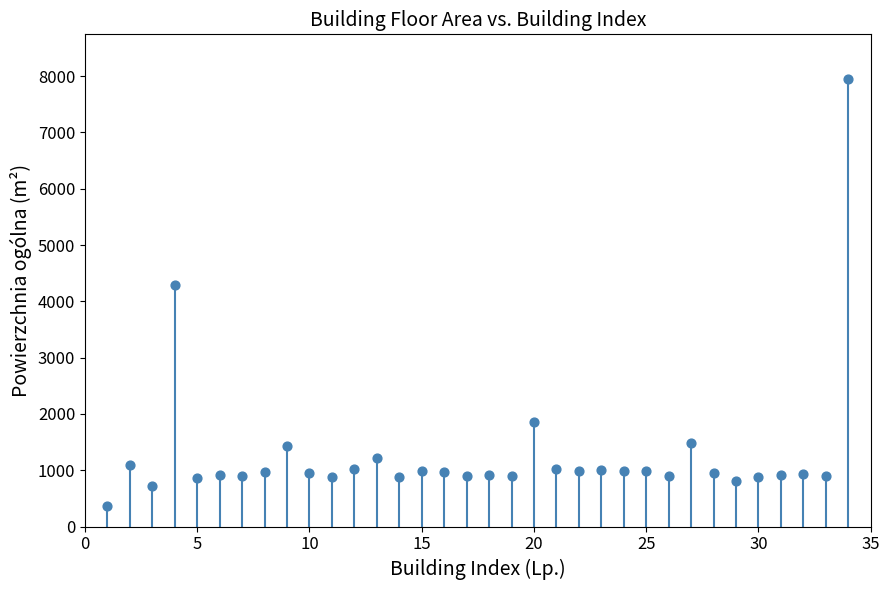

What is the range of X values (max minus min)?

33.0